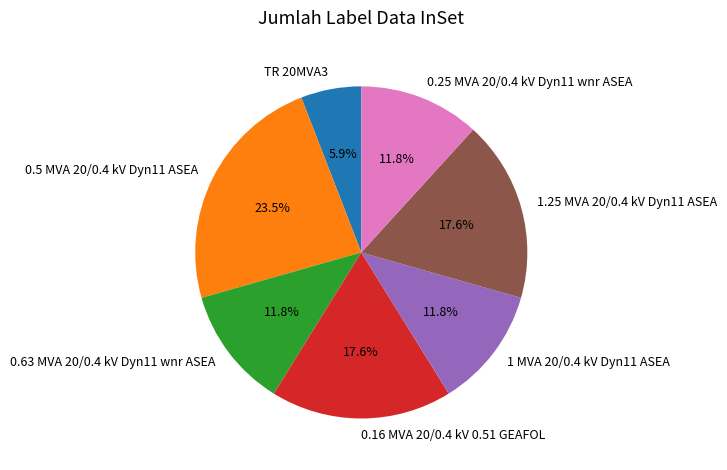

To the nearest percent, what is the combined percentage of 0.16 MVA 20/0.4 kV 0.51 GEAFOL and 1 MVA 20/0.4 kV Dyn11 ASEA?

29%